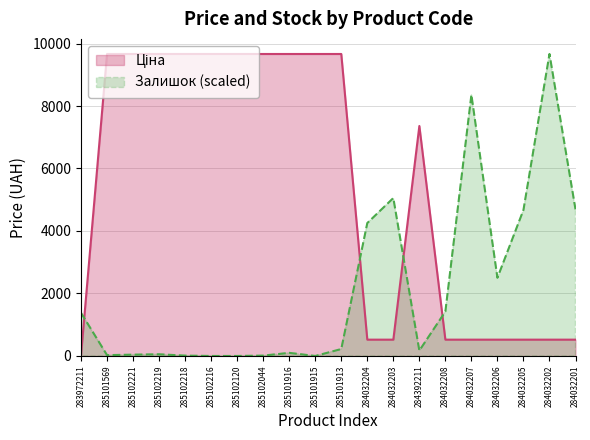

Where is the first local maximum for Ціна?

284392211